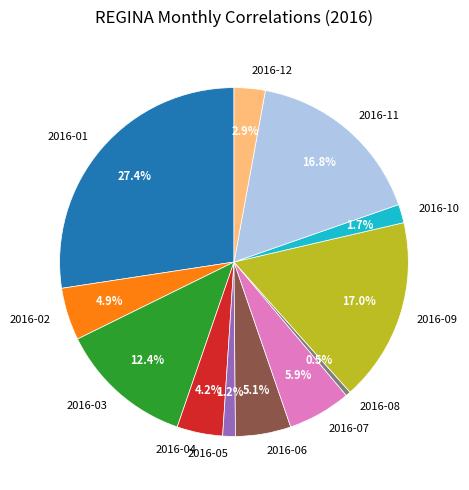

Is it true that 2016-04 is 4% of the pie?

True